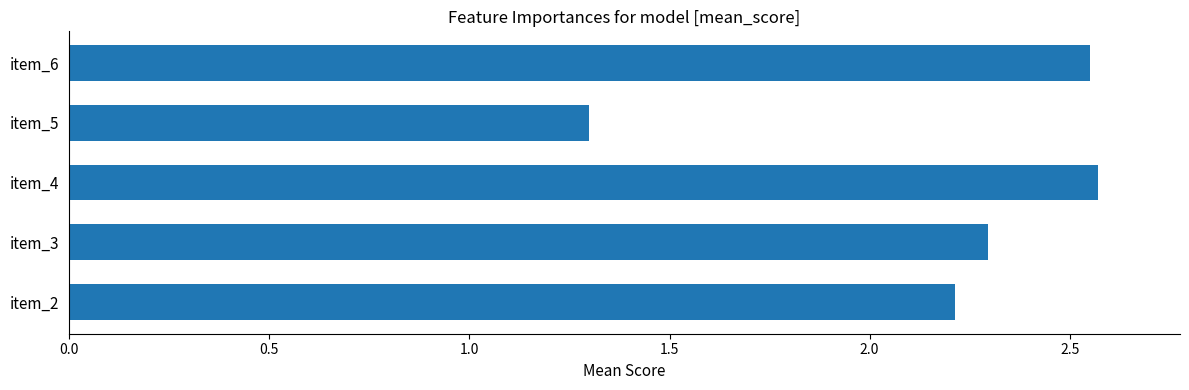

The chart shows a value of 1.3 at item_2. True or false?

False